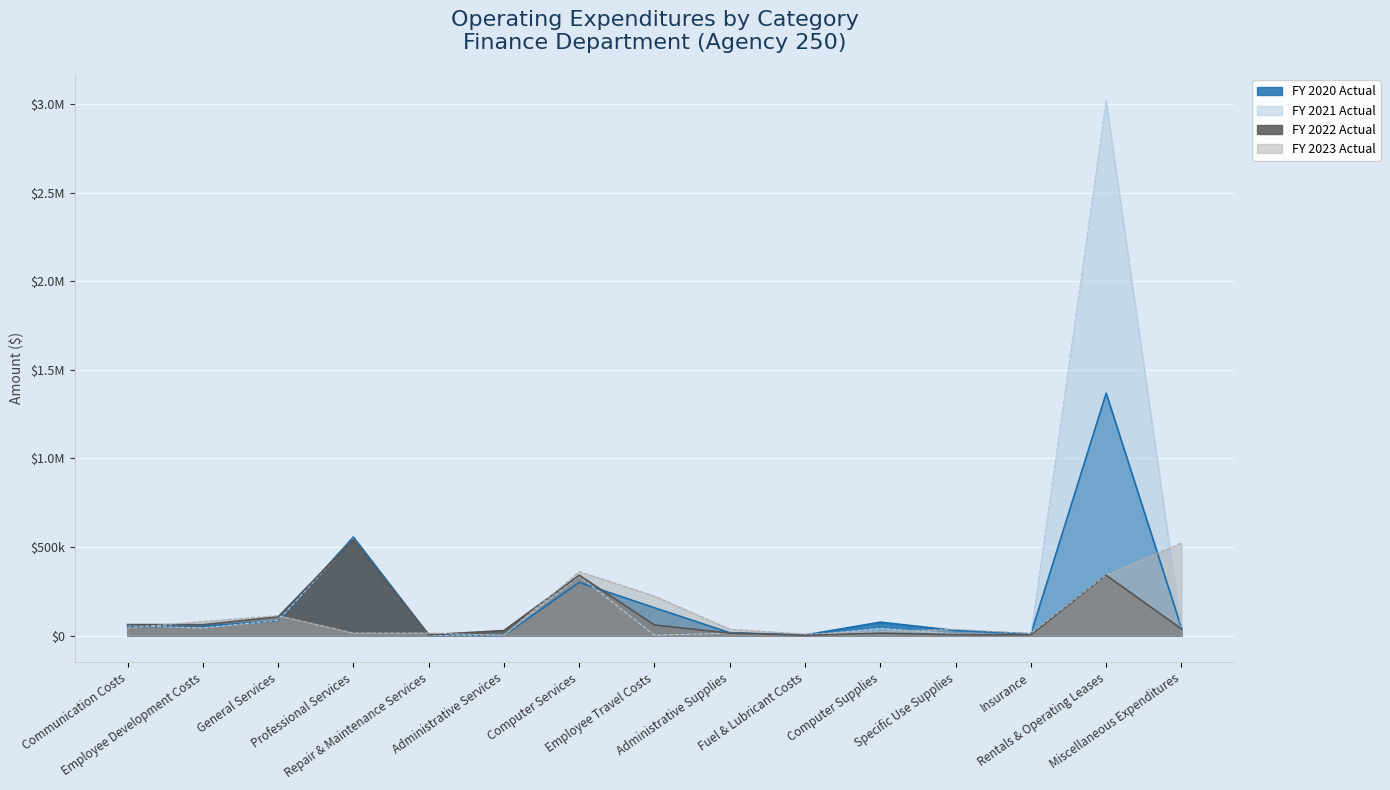

Is the value of FY 2023 Actual at Communication Costs greater than the value of FY 2020 Actual at Computer Supplies?

No